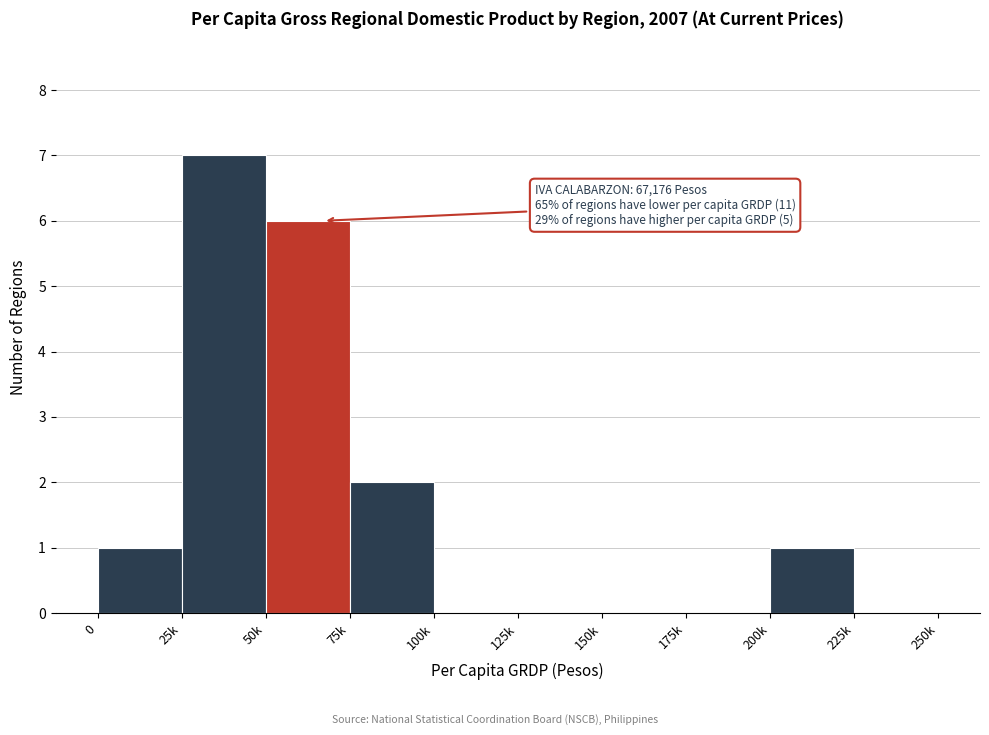

Reading right to left, what are all the values shown in this chart?

225k=0	200k=1	175k=0	150k=0	125k=0	100k=0	75k=2	50k=6	25k=7	0=1